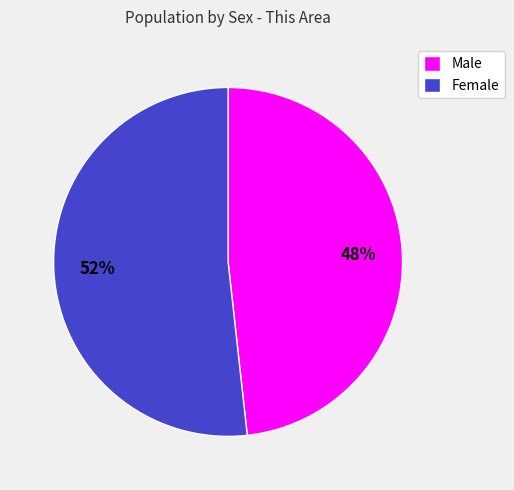

Is there a majority slice in this chart?

Yes